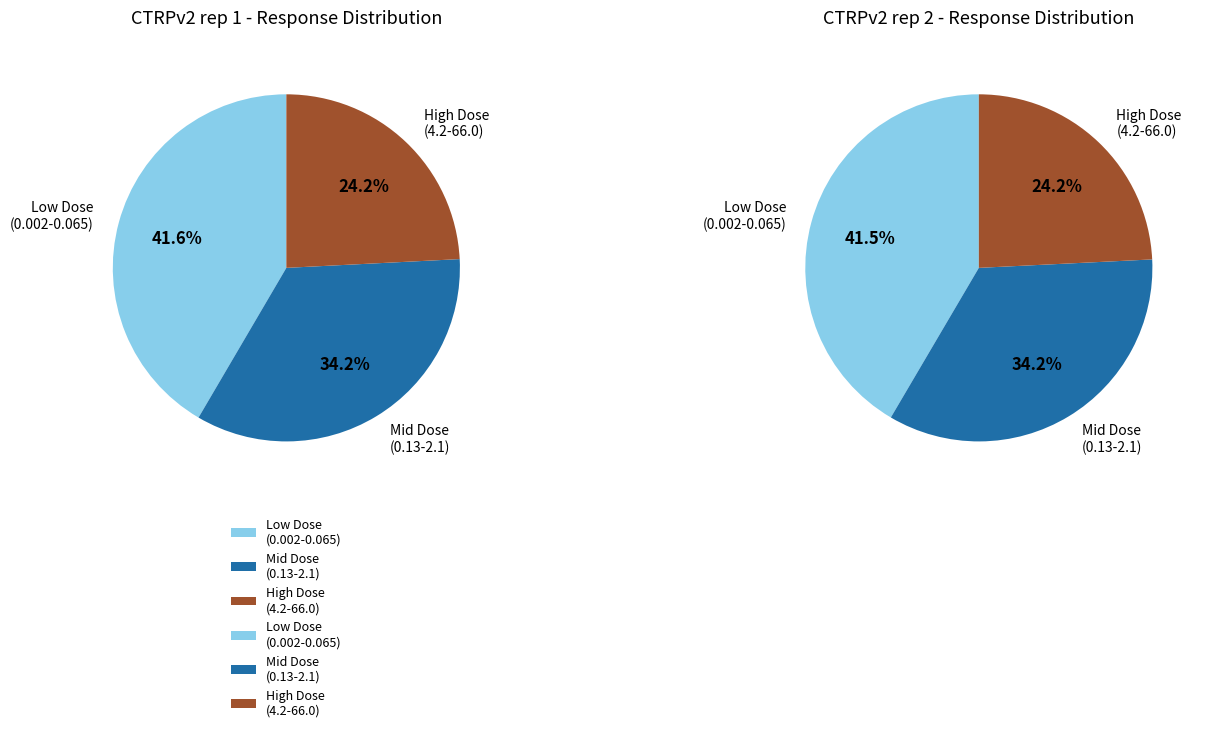

The 15 slice represents 14% of the pie. True or false?

False